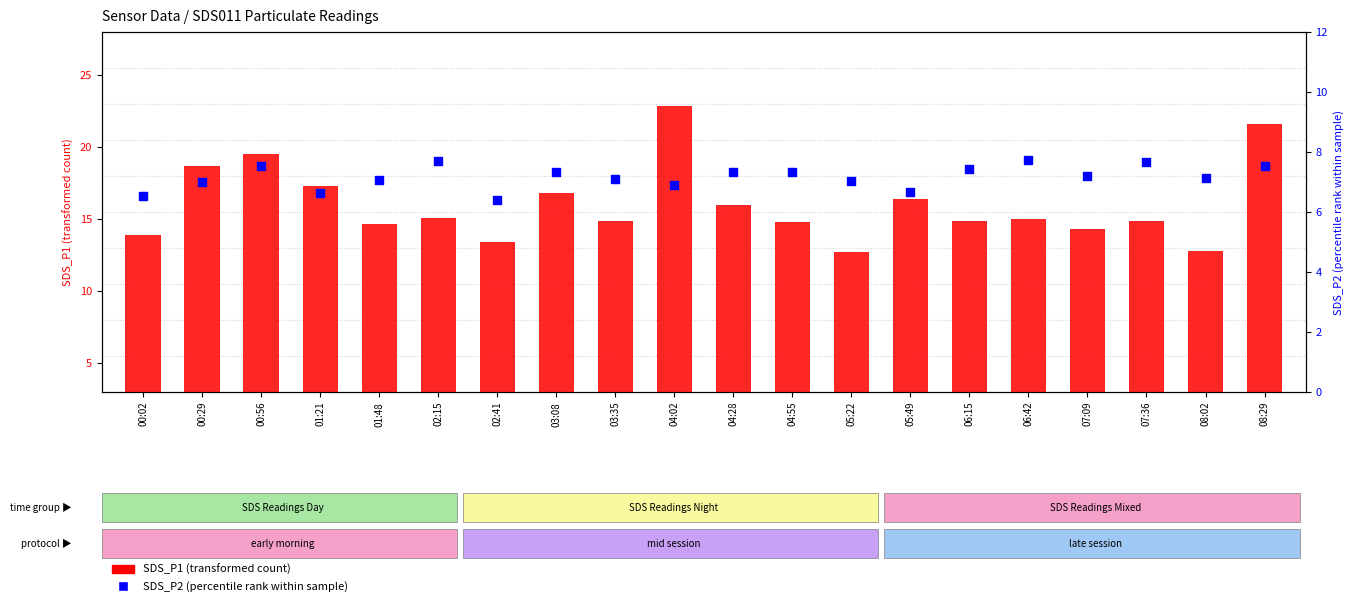

Which series has the widest spread of Y values?

SDS_P1 (transformed count)